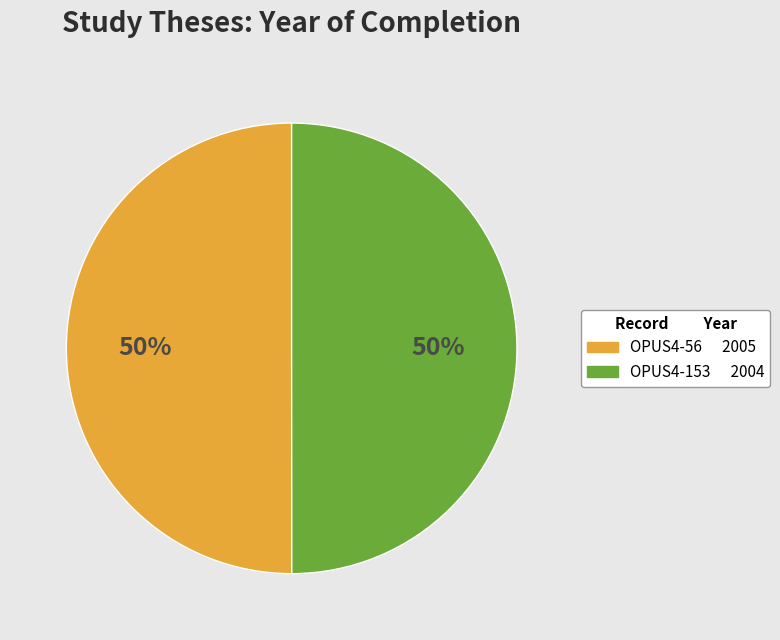

What is the ratio of the value at OPUS4-56 to the value at OPUS4-153?

1.0